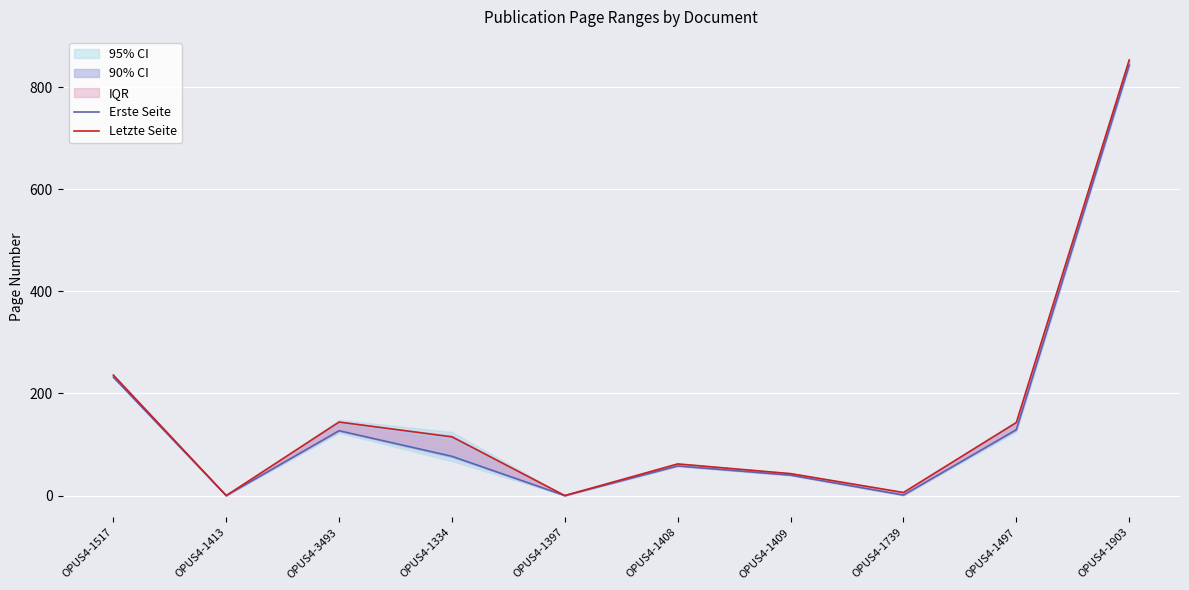

Rank the series by their average value, from highest to lowest.

Letzte Seite, Erste Seite